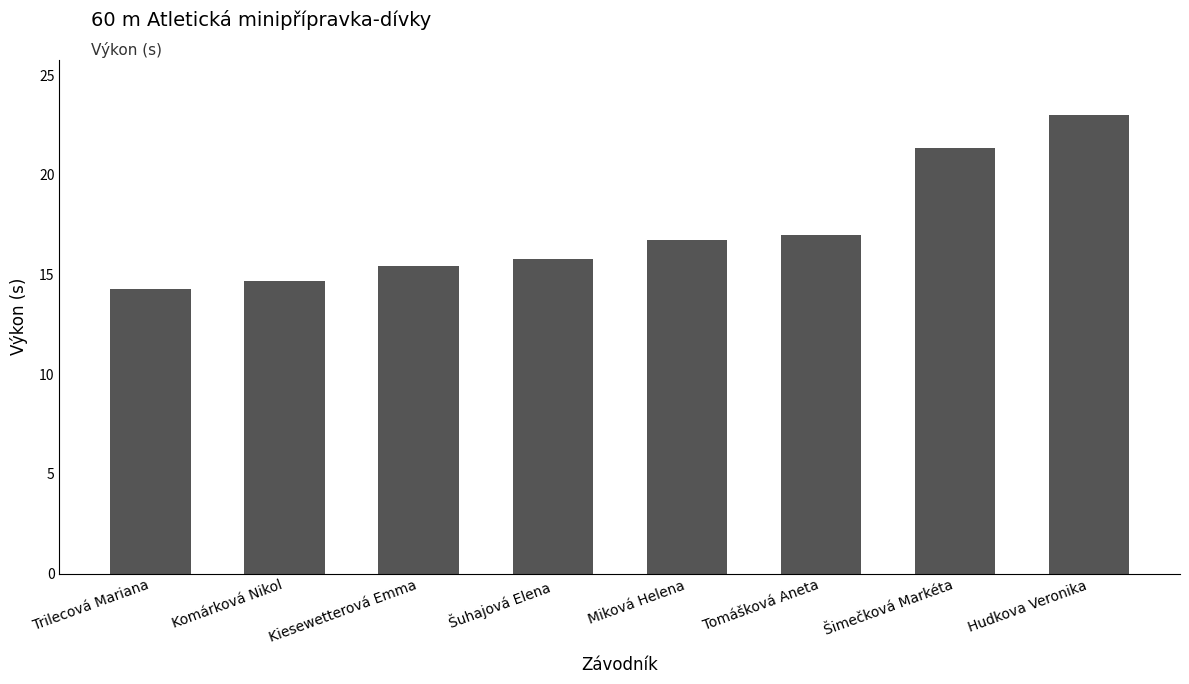

Reading left to right, transcribe all the data shown in this chart.

14.3	14.7	15.4	15.8	16.8	17.0	21.3	23.0